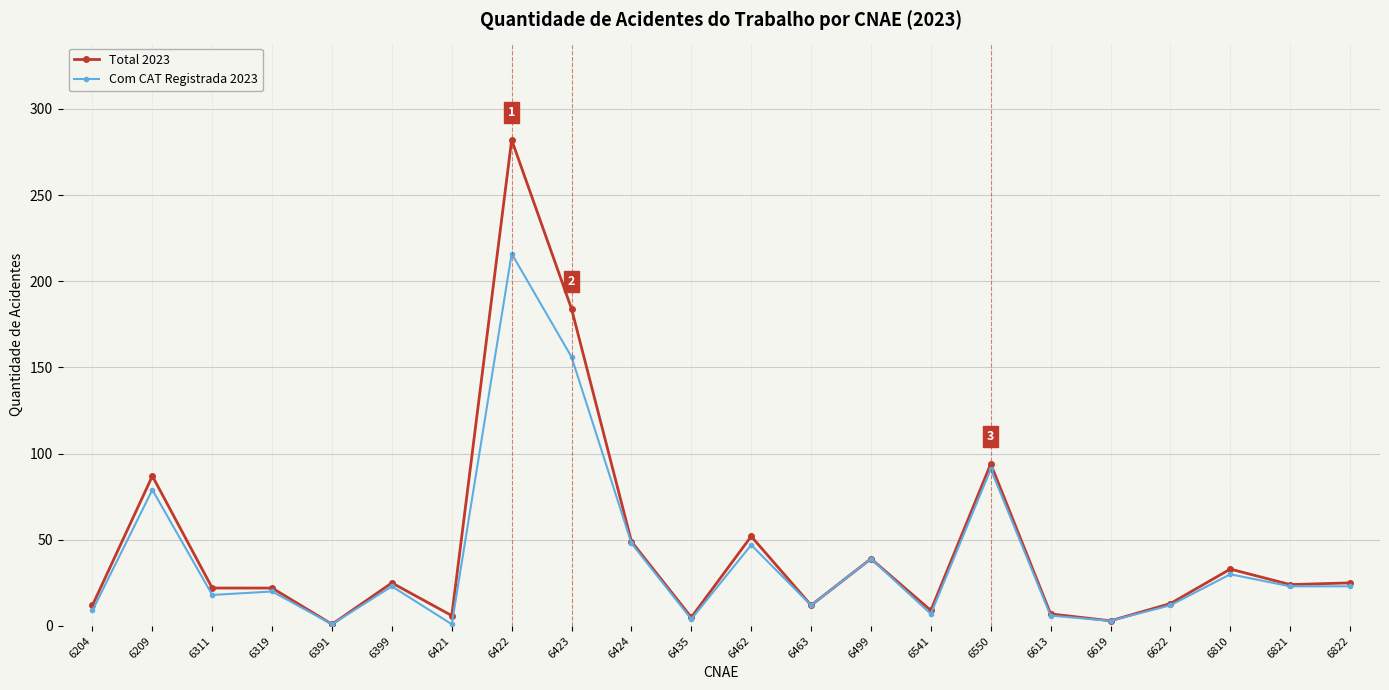

What is the difference between the Total 2023 values at 6424 and 6421?

43